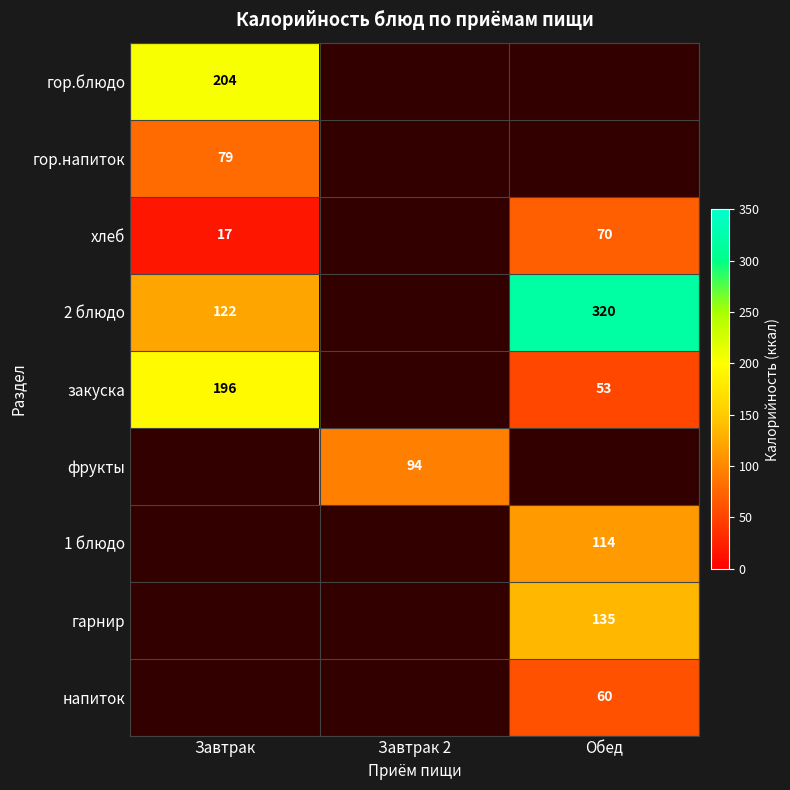

What is the difference between the закуска values at Обед and Завтрак?

143